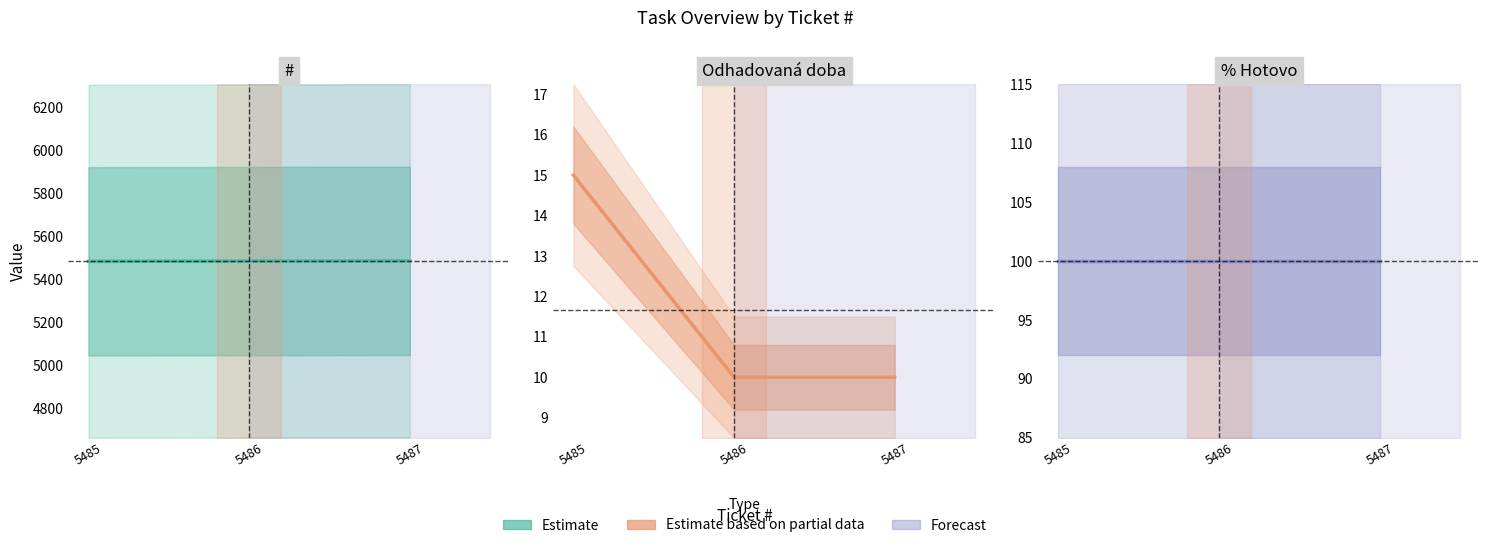

Does the chart have visible grid lines?

No